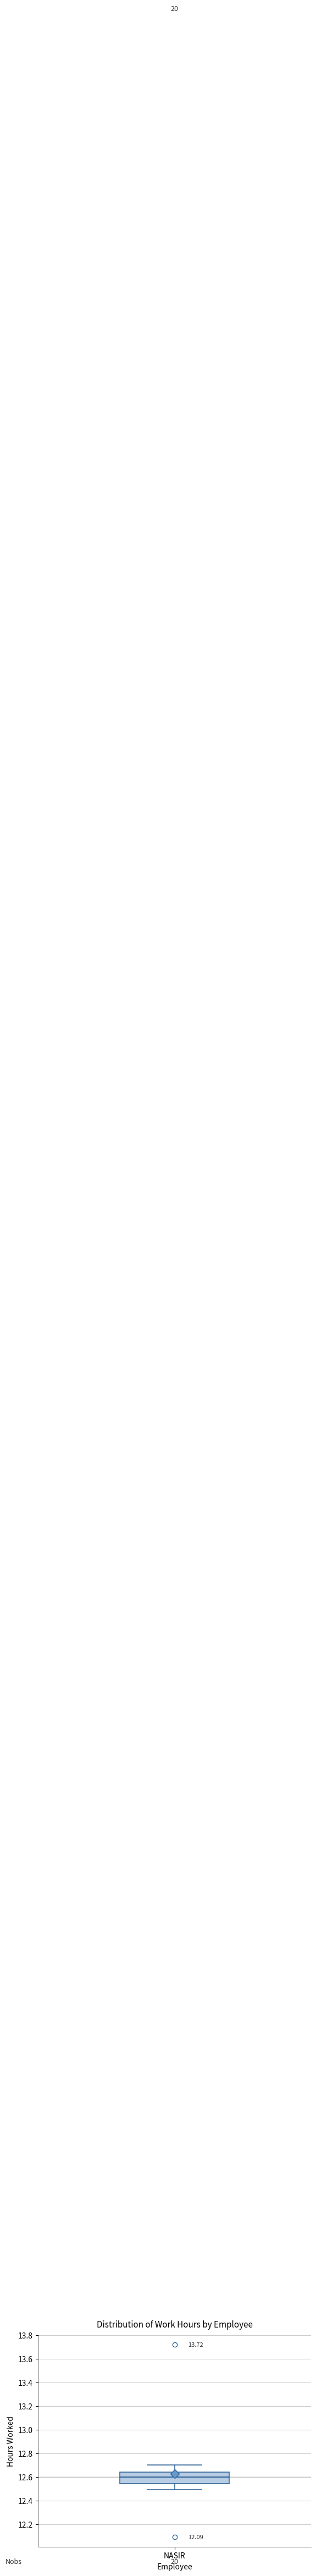

Read this box plot against the y-axis: the position of the median line, the range covered by the box, and the ends of both whiskers. The values are not printed on the chart, so give them approximately, as read against the axis.

median 12.60, box 12.54 to 12.64, whiskers 12.50 to 12.70